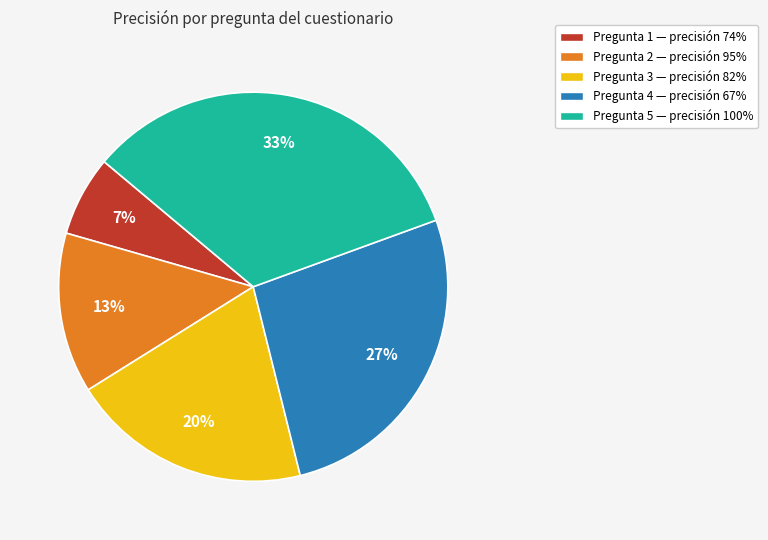

Is the sum of Pregunta 3 and Pregunta 5 greater than half?

Yes